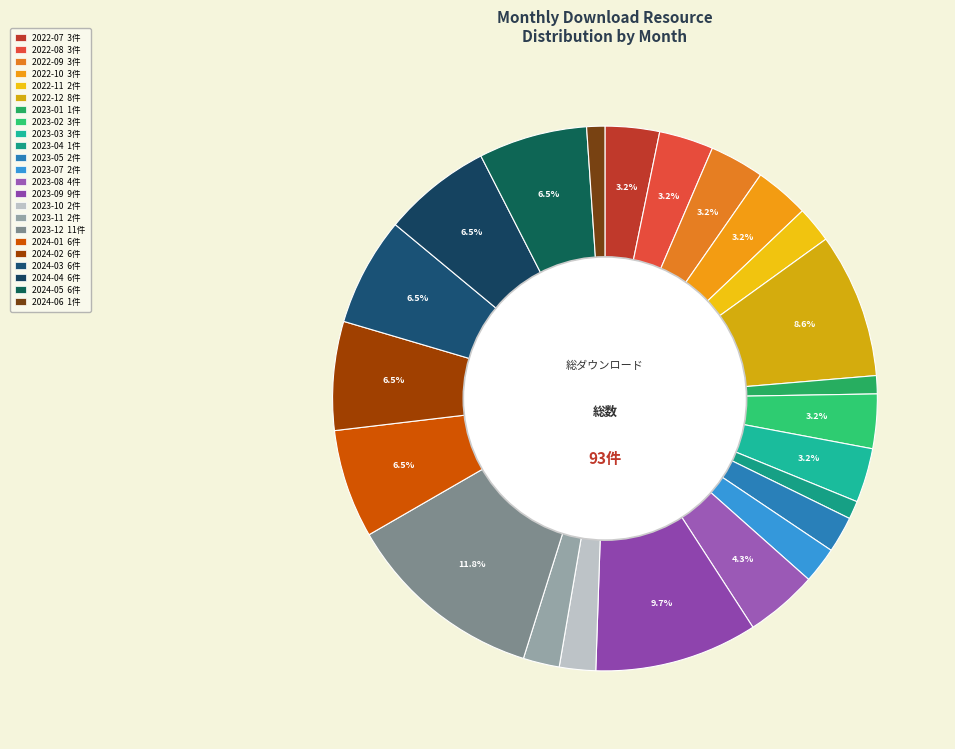

Which category has the smallest portion of the pie?

2023-01